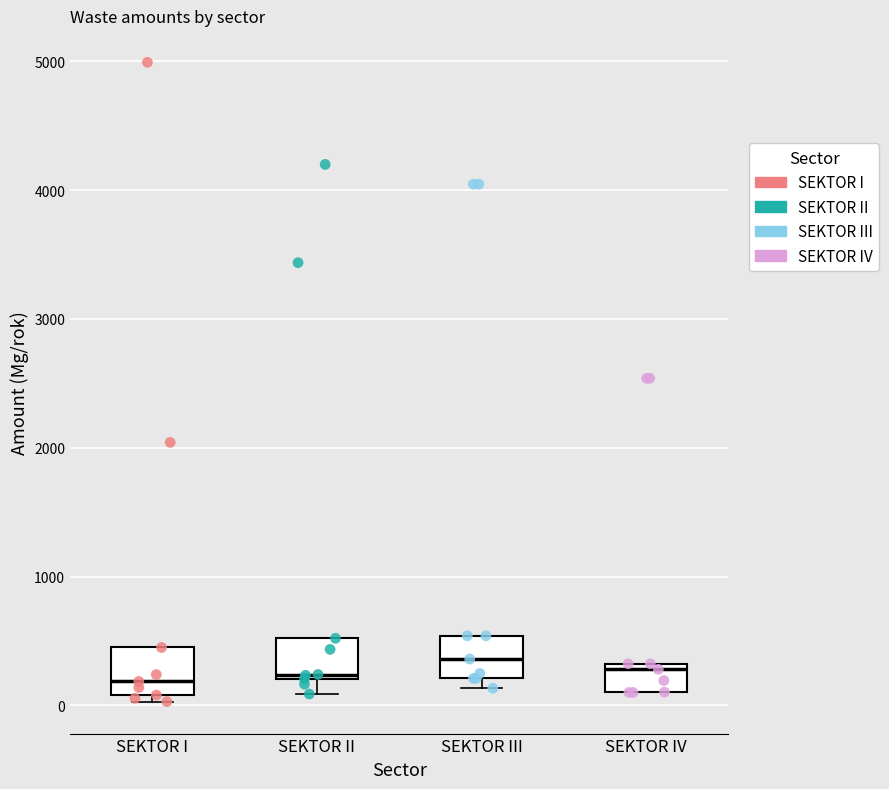

Reading left to right, read every box against the y-axis: the position of its median line, the range the box covers, and the ends of its whiskers. The values are not printed on the chart, so give them approximately, as read against the axis.

SEKTOR I: median 200, box 100 to 400, whiskers 0 to 400
SEKTOR II: median 200 (just above the box's lower edge), box 200 to 500, whiskers 100 to 500
SEKTOR III: median 400, box 200 to 500, whiskers 100 to 500
SEKTOR IV: median 300 (just below the box's upper edge), box 100 to 300, whiskers 100 to 300